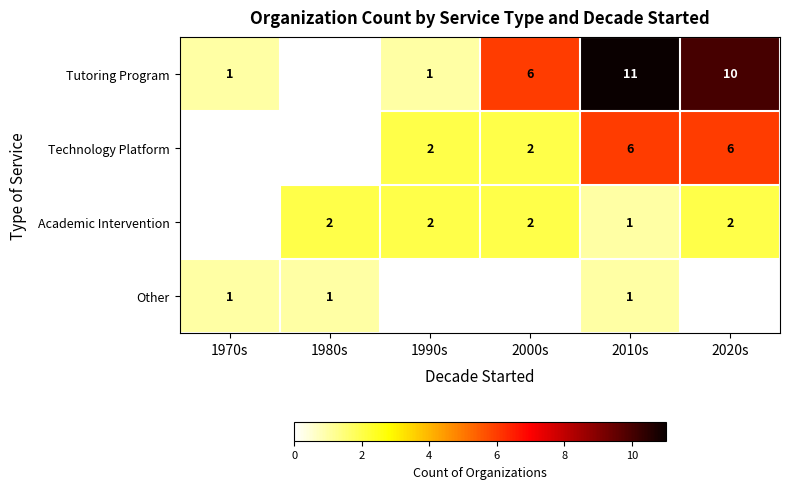

At how many categories does at least one series exceed 9?

2